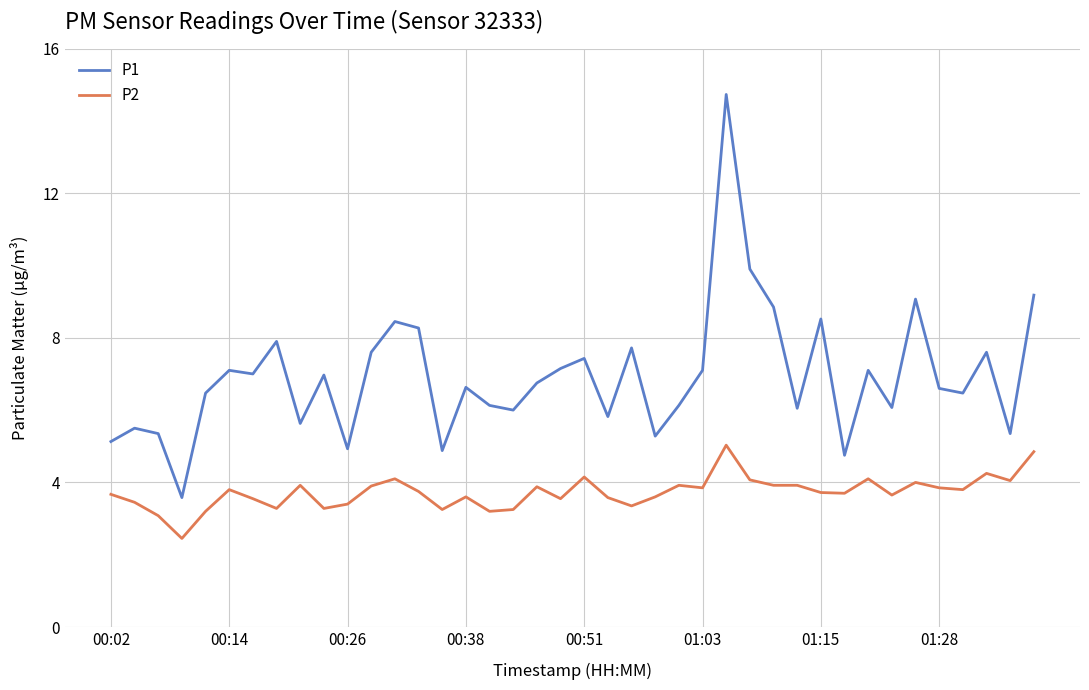

Which series has the largest range (max minus min)?

P1